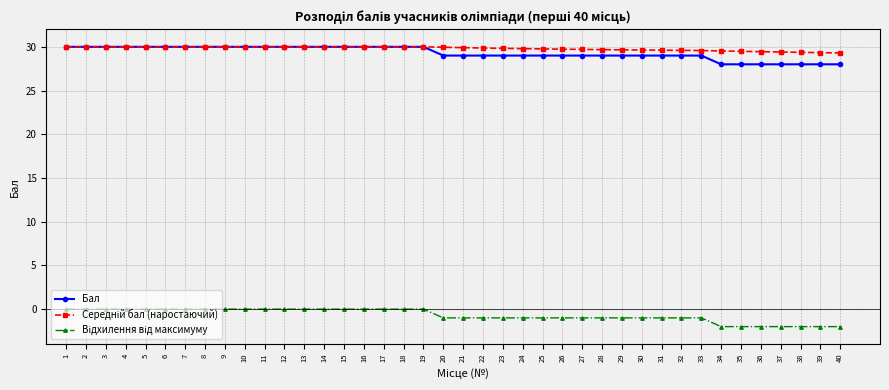

What is the value of the Бал point at the 13th from the left?

30.0